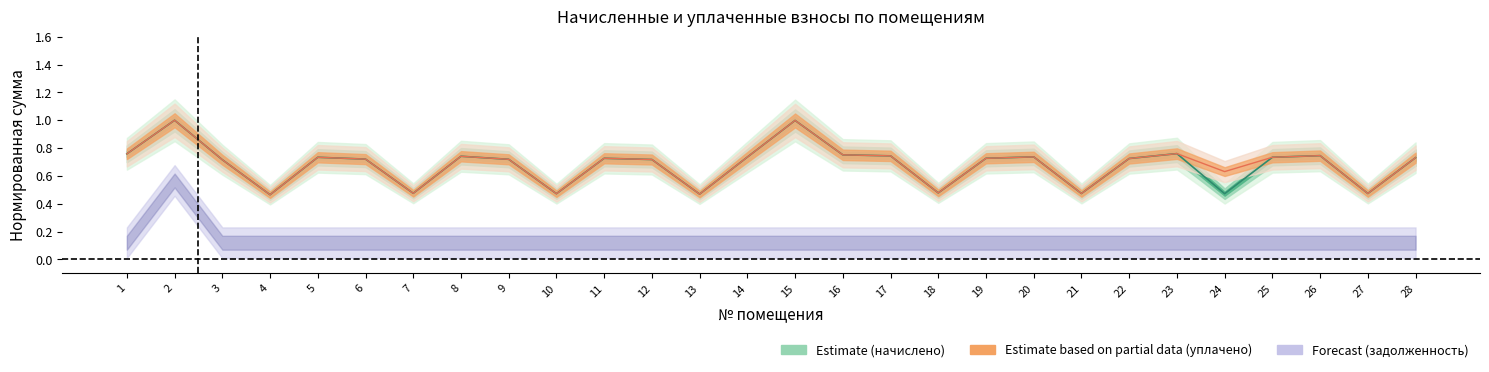

The value of уплачено at 3 is 0.7. True or false?

True